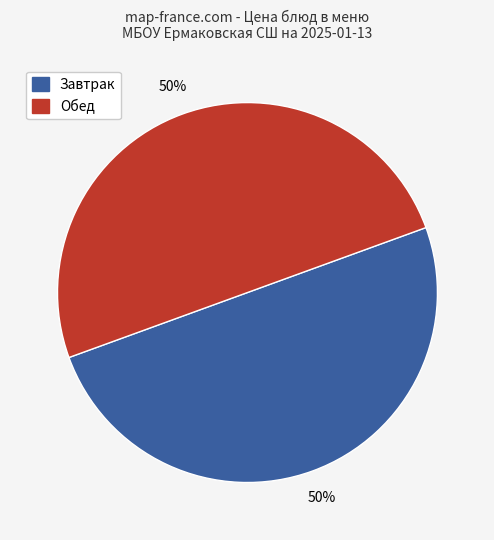

To the nearest percent, what is the average slice percentage?

50%